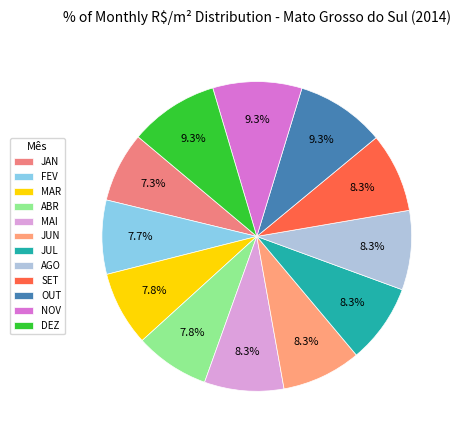

The MAR slice represents 8% of the pie. True or false?

True